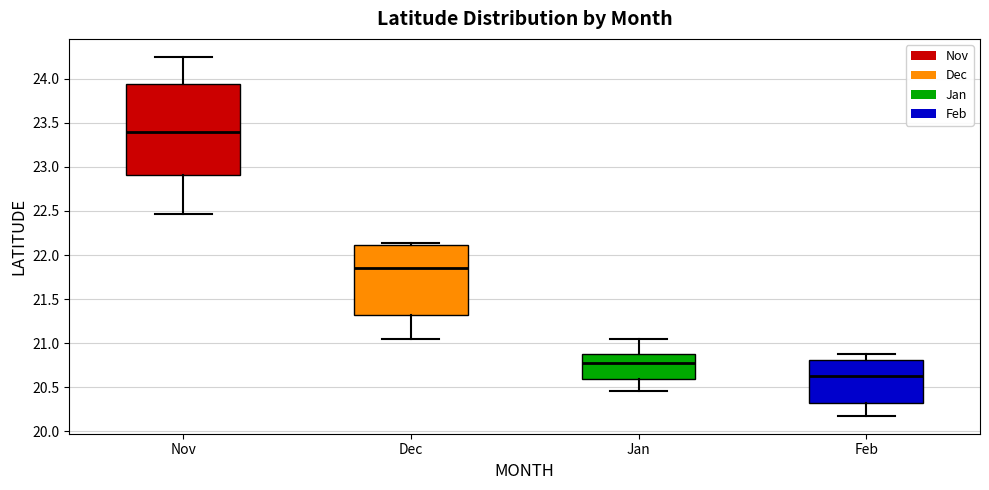

Reading left to right, read every box against the y-axis: the position of its median line, the range the box covers, and the ends of its whiskers. The values are not printed on the chart, so give them approximately, as read against the axis.

Nov: median 23.40, box 22.90 to 23.95, whiskers 22.45 to 24.25
Dec: median 21.85, box 21.35 to 22.10, whiskers 21.05 to 22.15
Jan: median 20.75, box 20.60 to 20.85, whiskers 20.45 to 21.05
Feb: median 20.65, box 20.30 to 20.80, whiskers 20.20 to 20.90